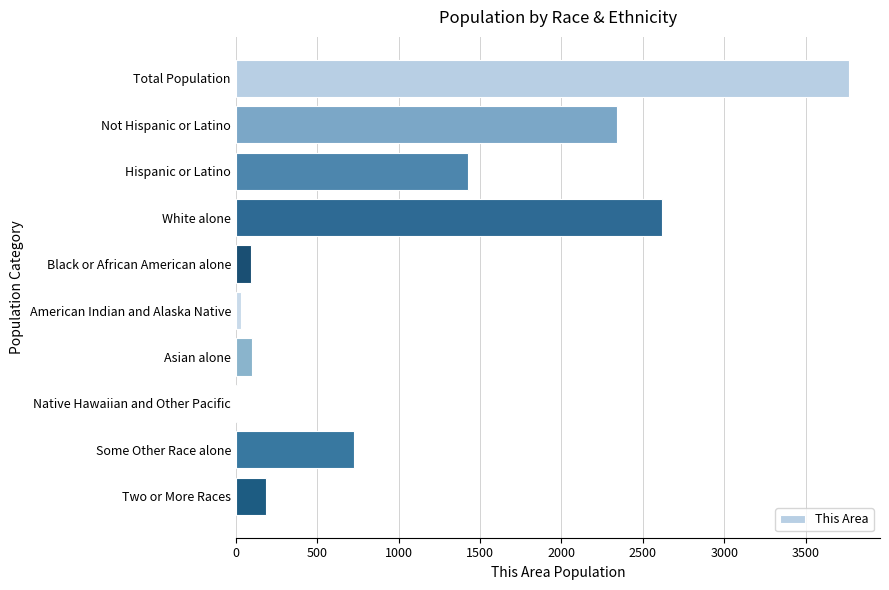

What is the greatest value displayed?

3768